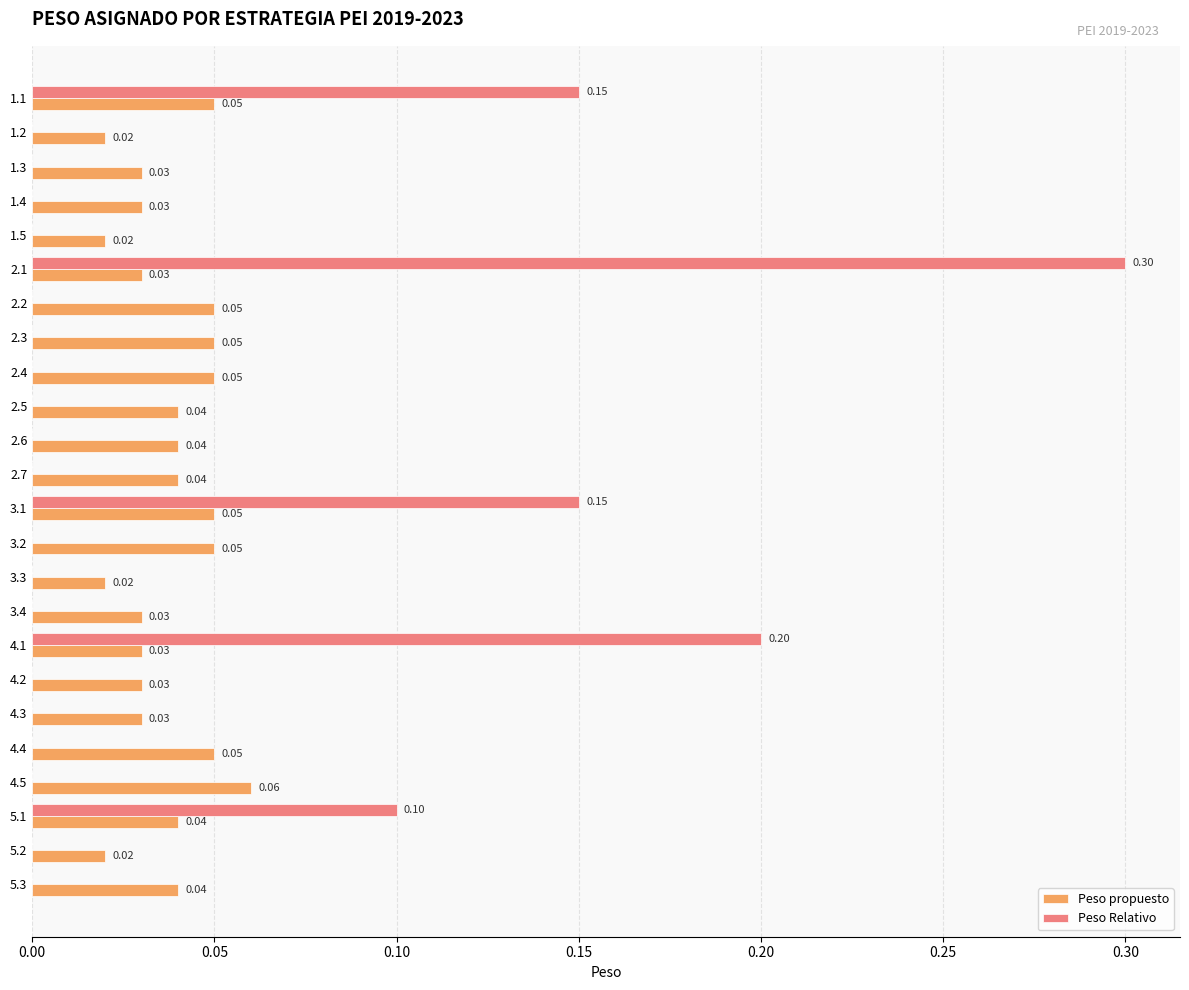

Which series has the widest spread of values?

Peso Relativo